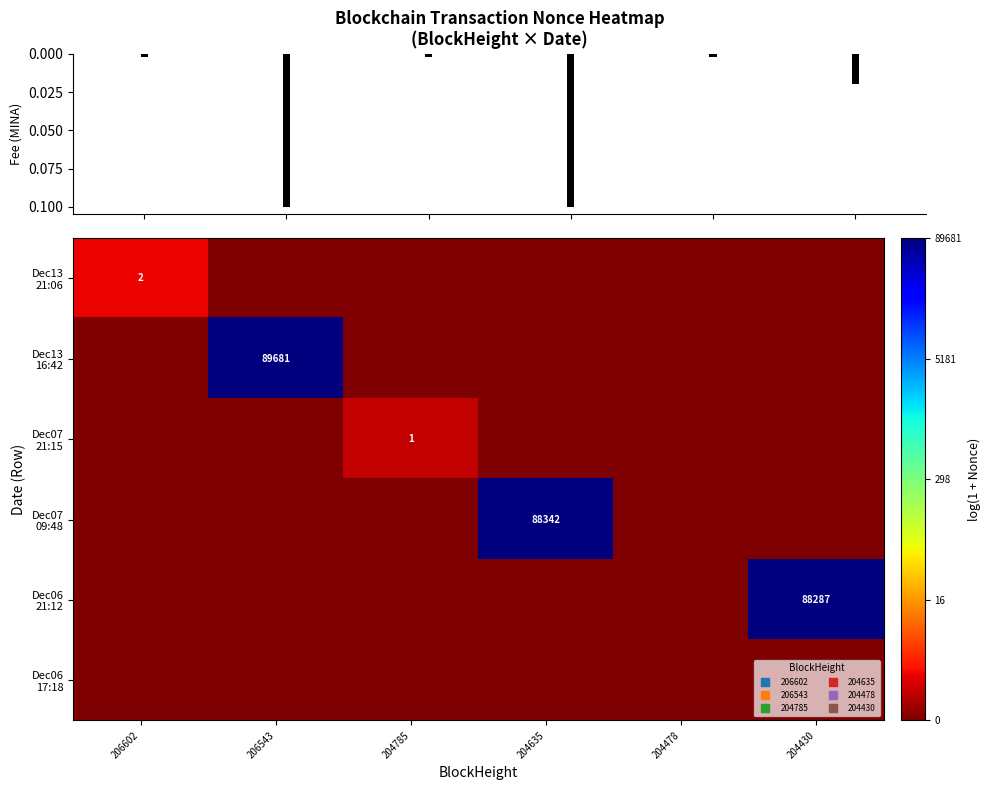

Which series has the widest spread of values?

Dec13 16:42